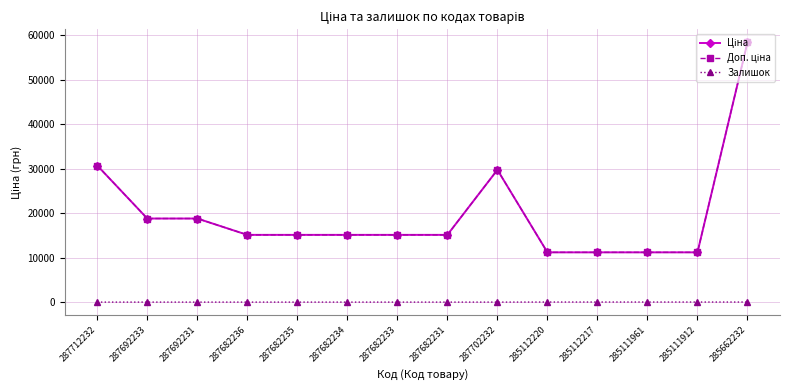

Is it true that Доп. ціна equals 22454.0 at 287682233?

False